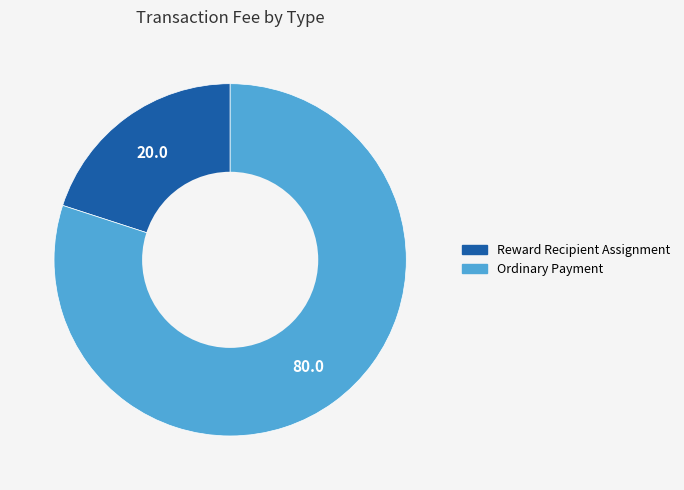

Rank the categories by value from lowest to highest.

Reward Recipient Assignment, Ordinary Payment